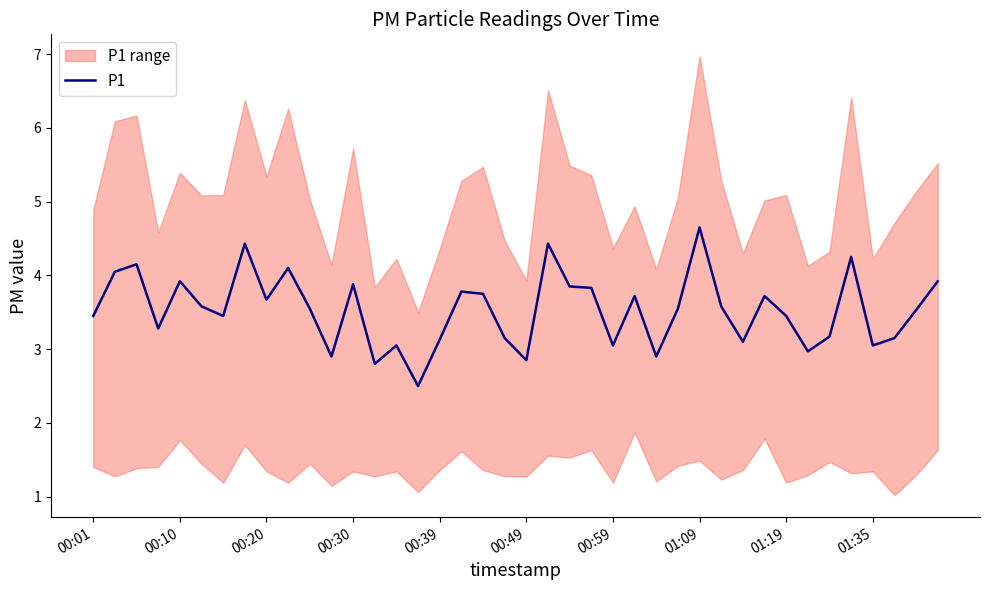

What is the minimum value for P1?

2.5